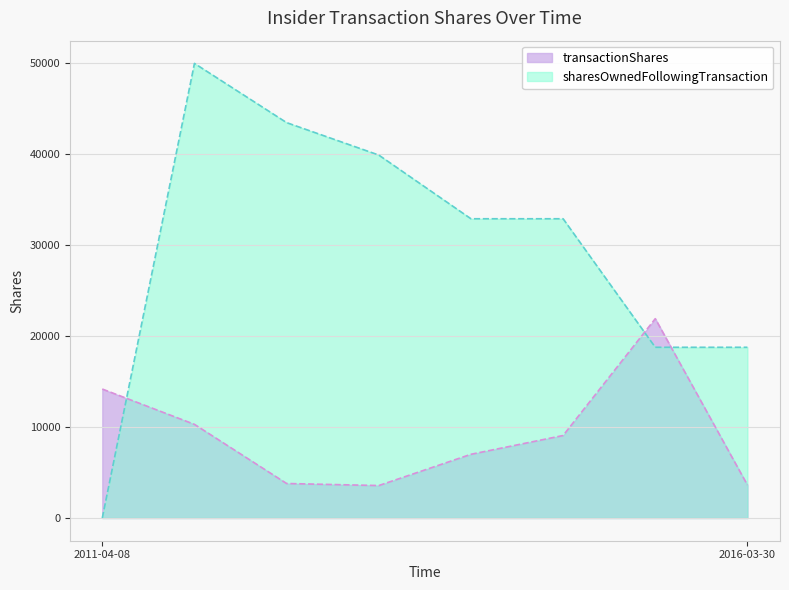

True or false: transactionShares and sharesOwnedFollowingTransaction cross at least once.

True